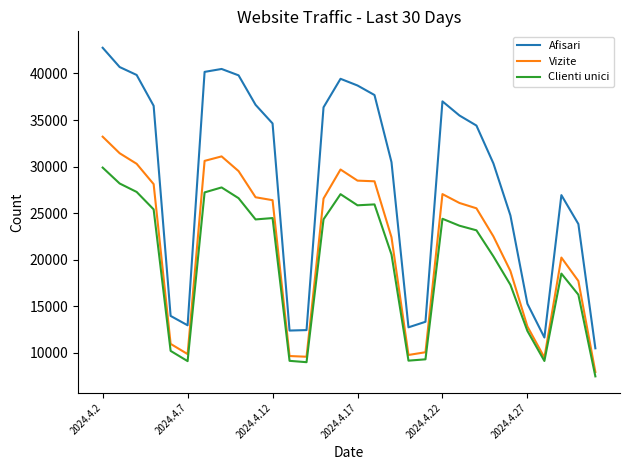

Count the number of data series in this chart.

3